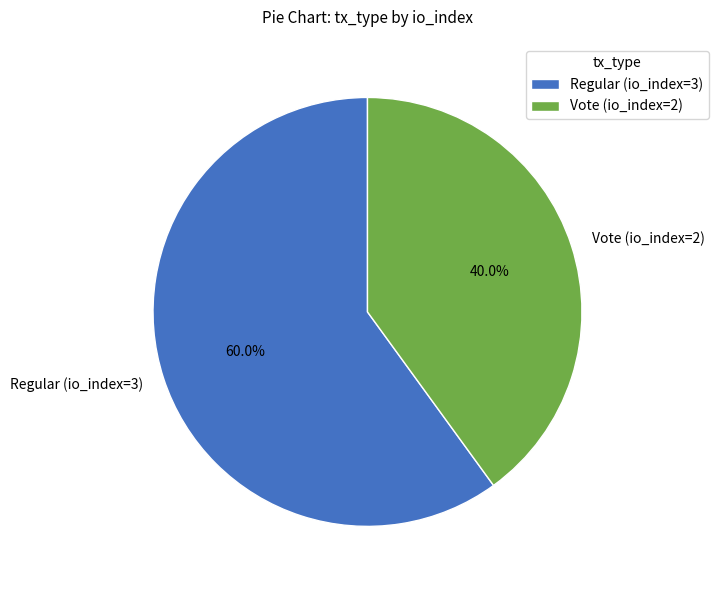

What percentage is the Vote (io_index=2) slice, to the nearest percent?

40%